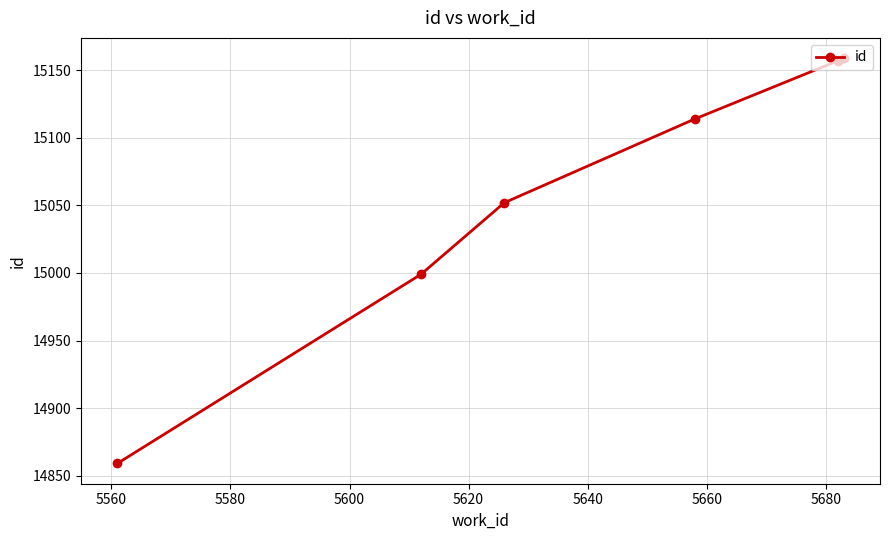

What is the difference between the second highest and second lowest values?

158